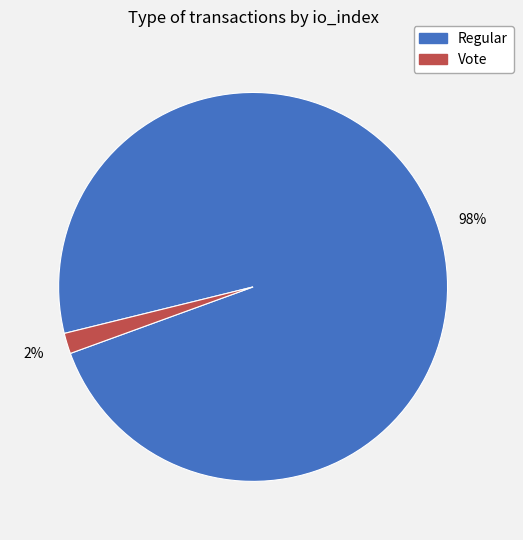

How many segments does this pie chart have?

2